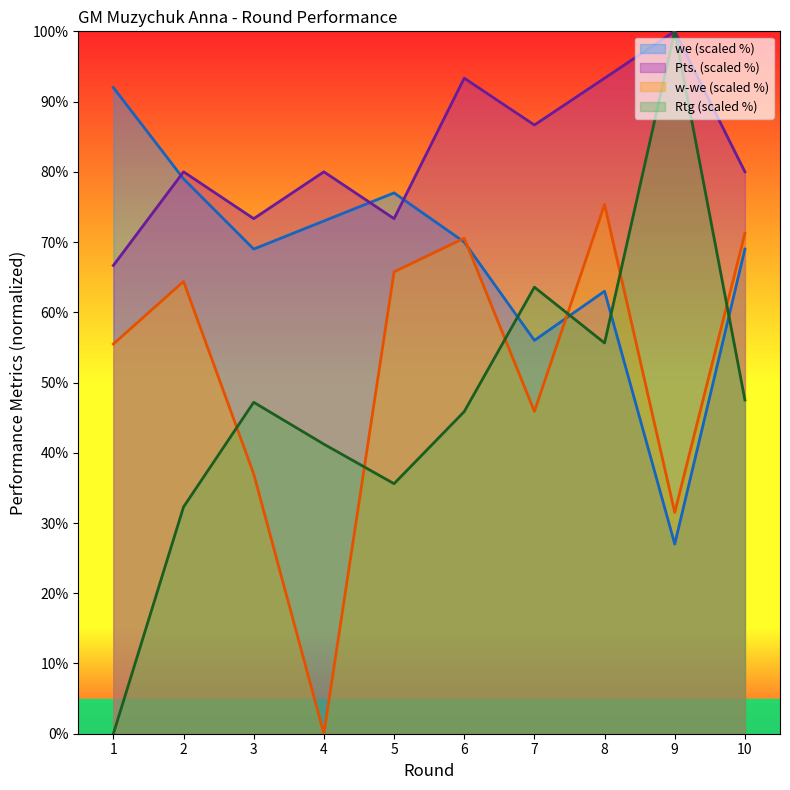

Does the chart display data point markers on the line(s)?

No